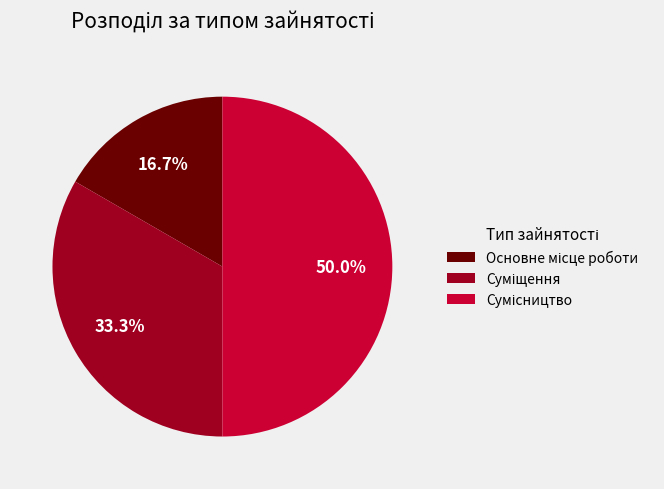

How many slices are in this pie chart?

3